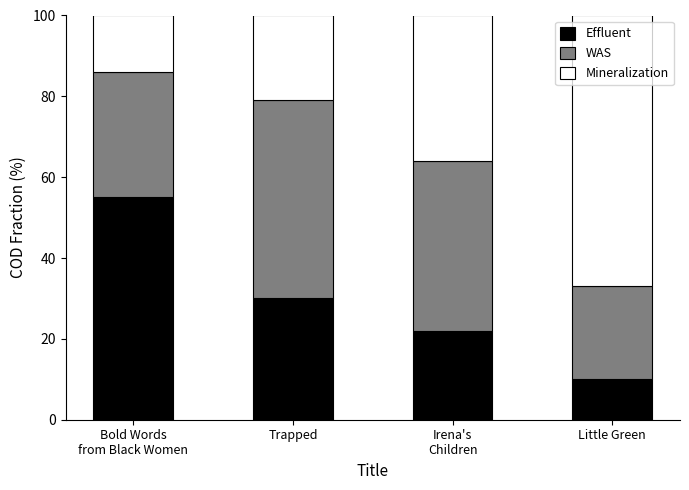

What is the highest value of the Effluent series?

55